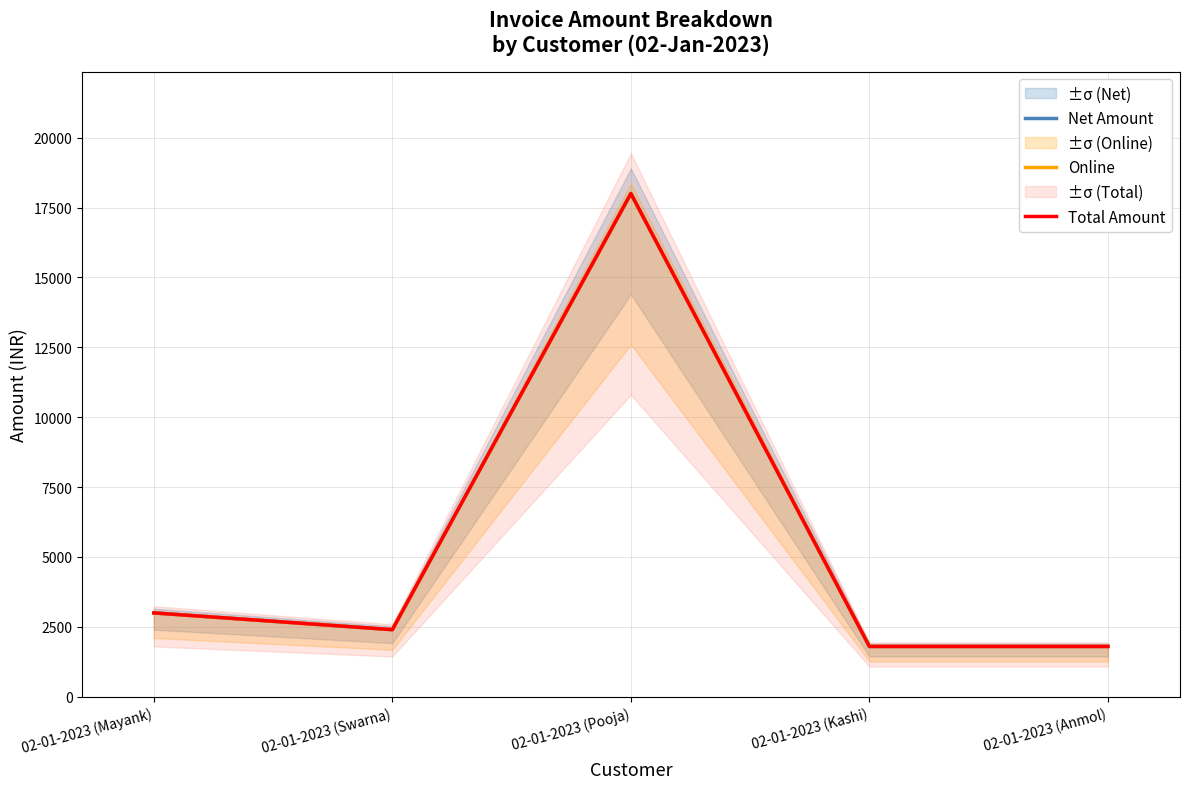

What is the value of the Online point at the 4th from the left?

1800